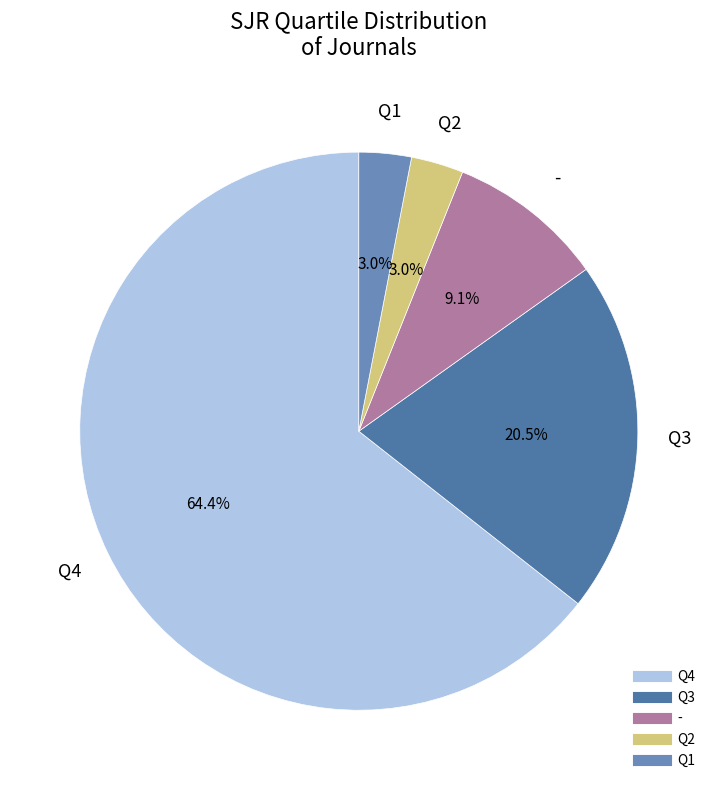

Count the number of slices in the pie.

5